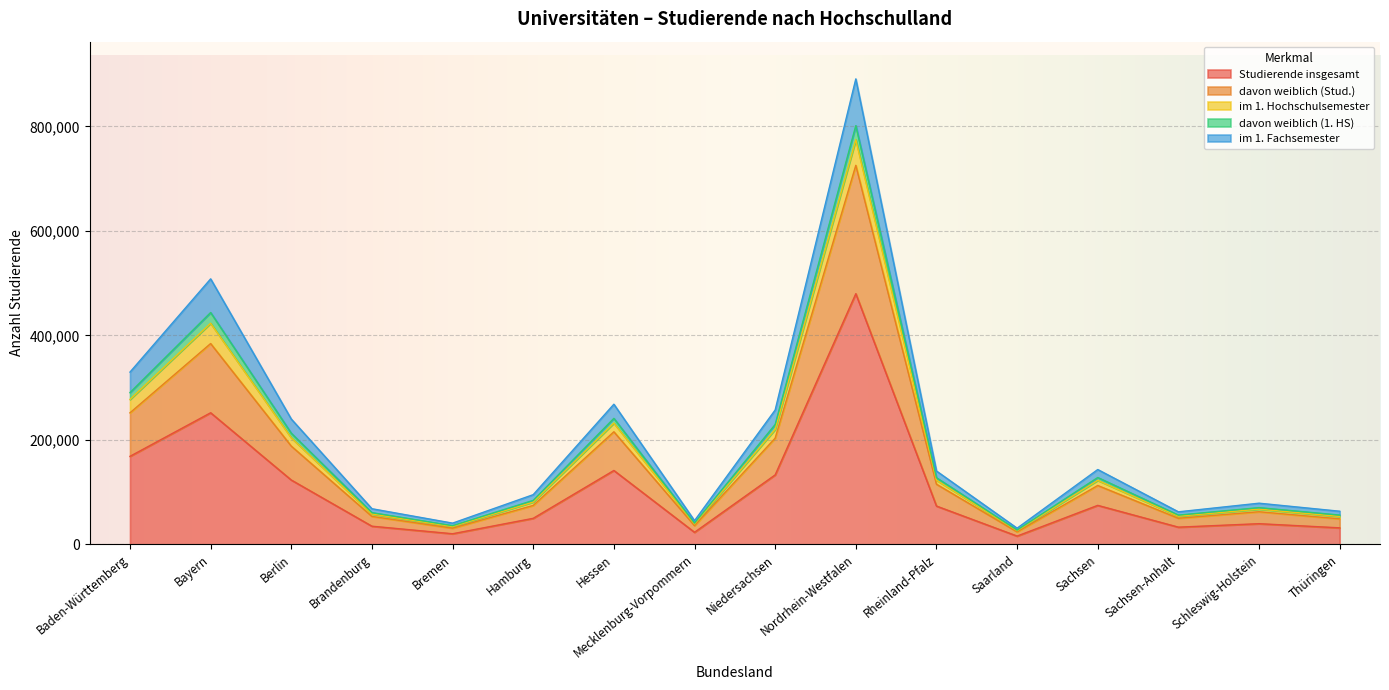

What is the maximum value for Studierende insgesamt?

479806